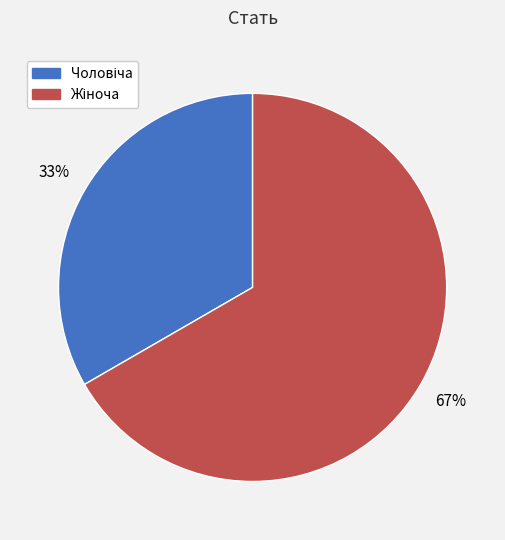

To the nearest percent, what is the average slice percentage?

50%